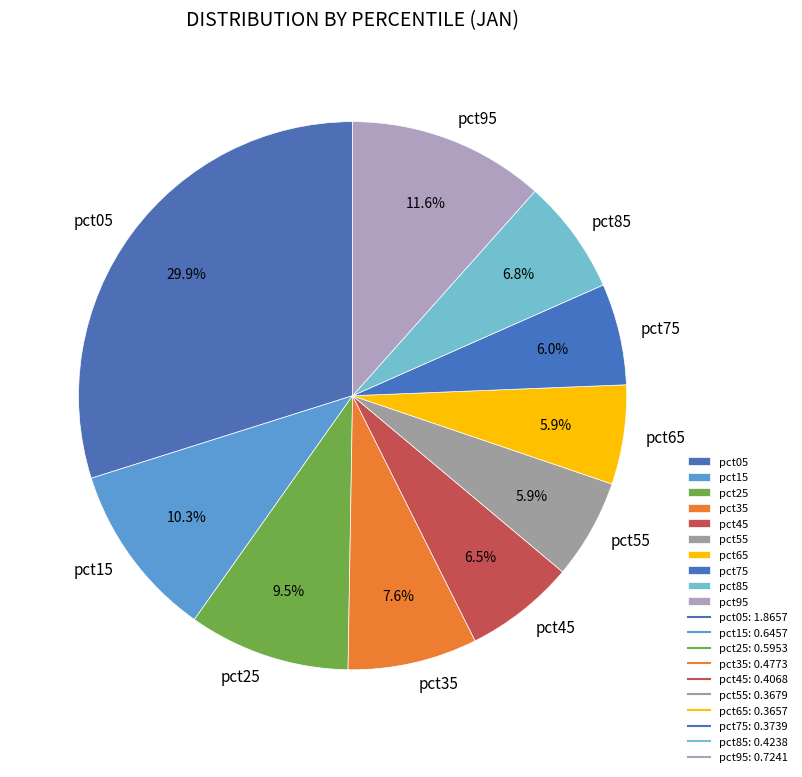

What is the largest slice in the pie chart?

pct05